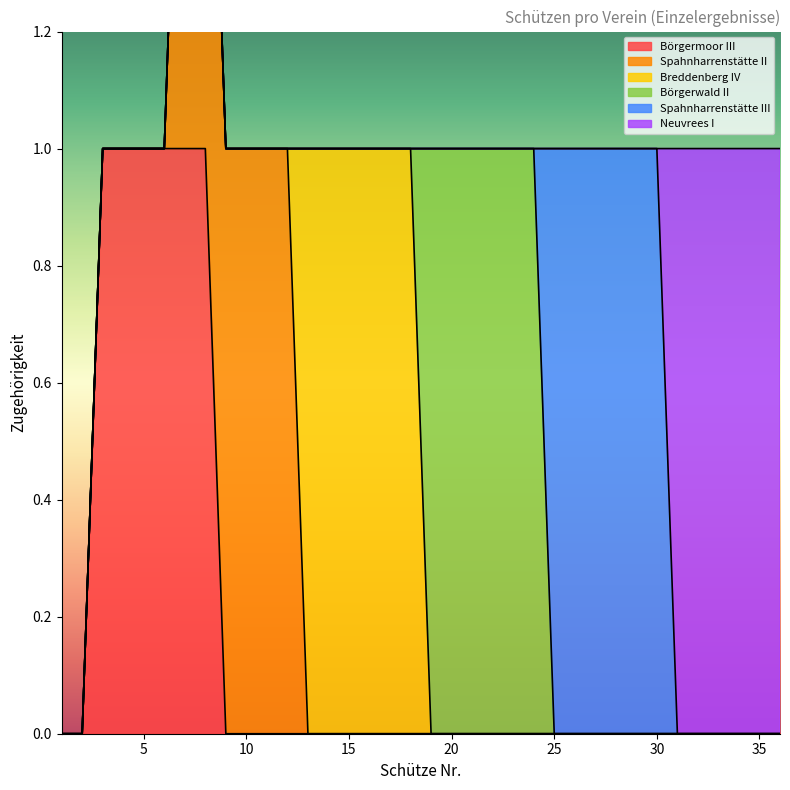

Is it true that Spahnharrenstätte III equals -1 at 10?

False